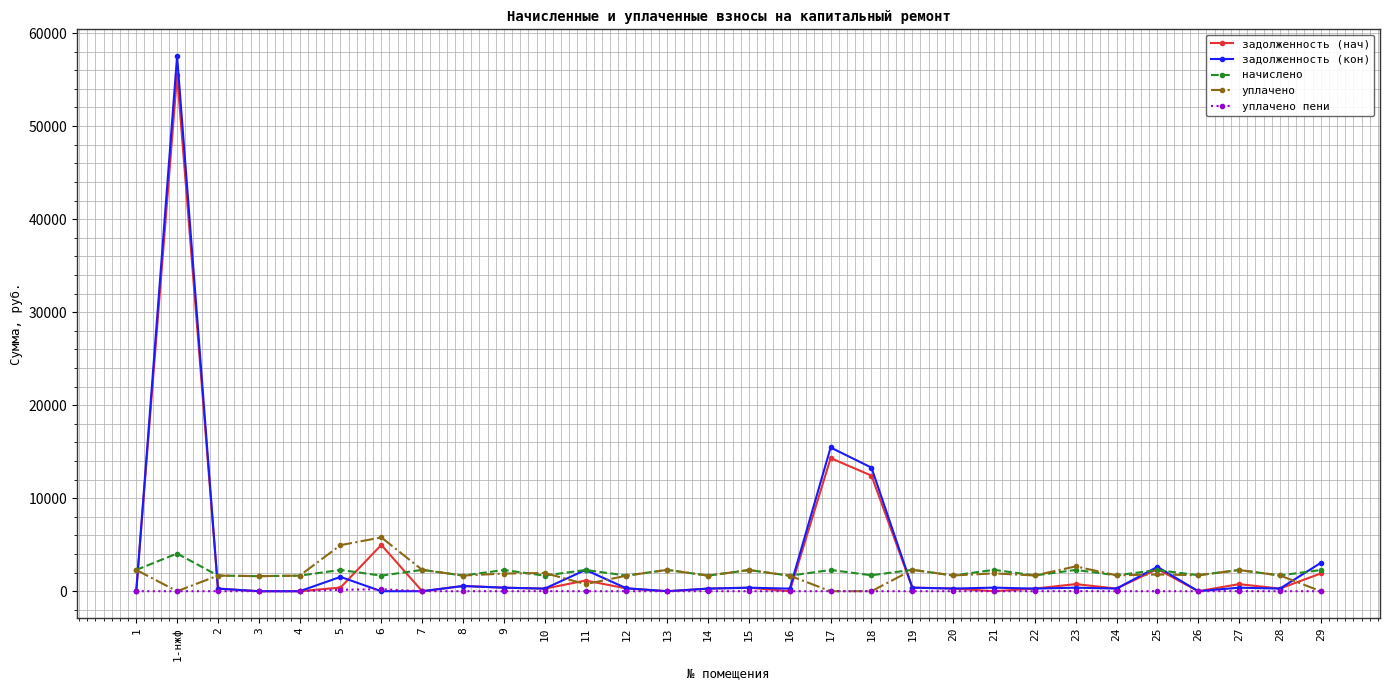

At which label does начислено first exceed 2273?

1